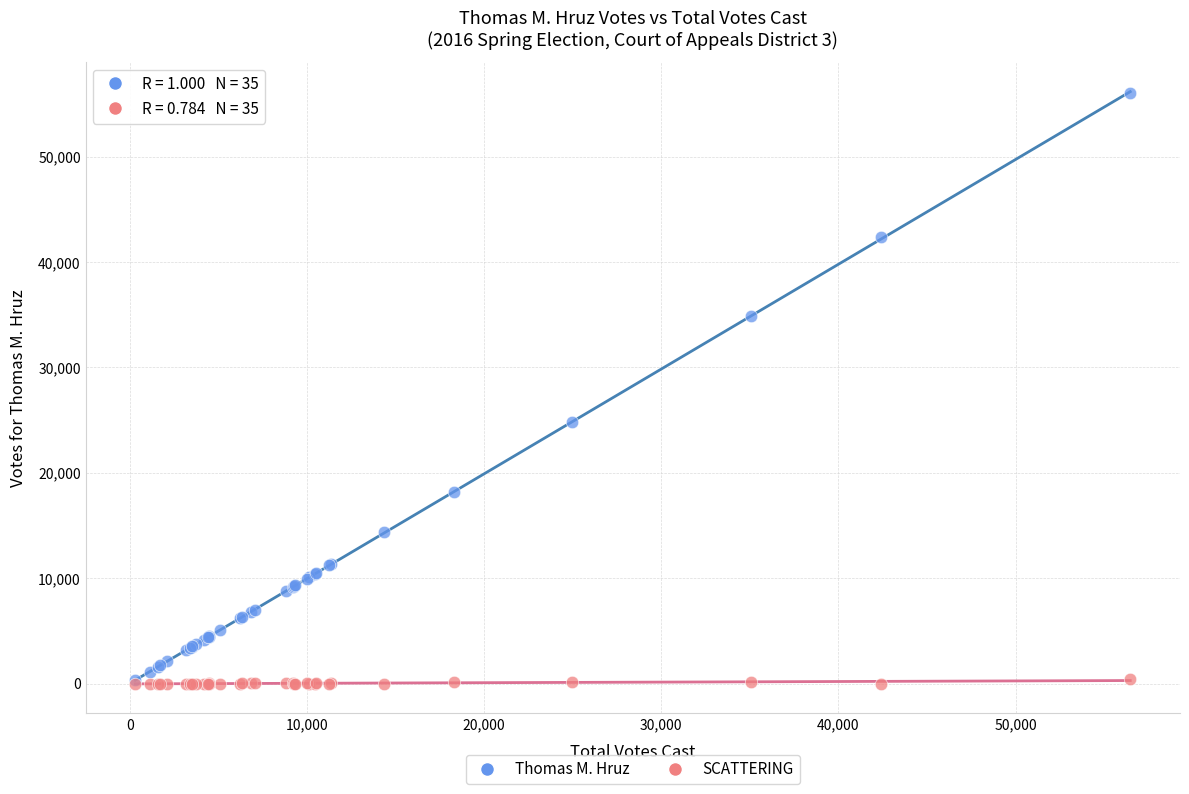

Across all series, what Y value is closest to 28011?

24784